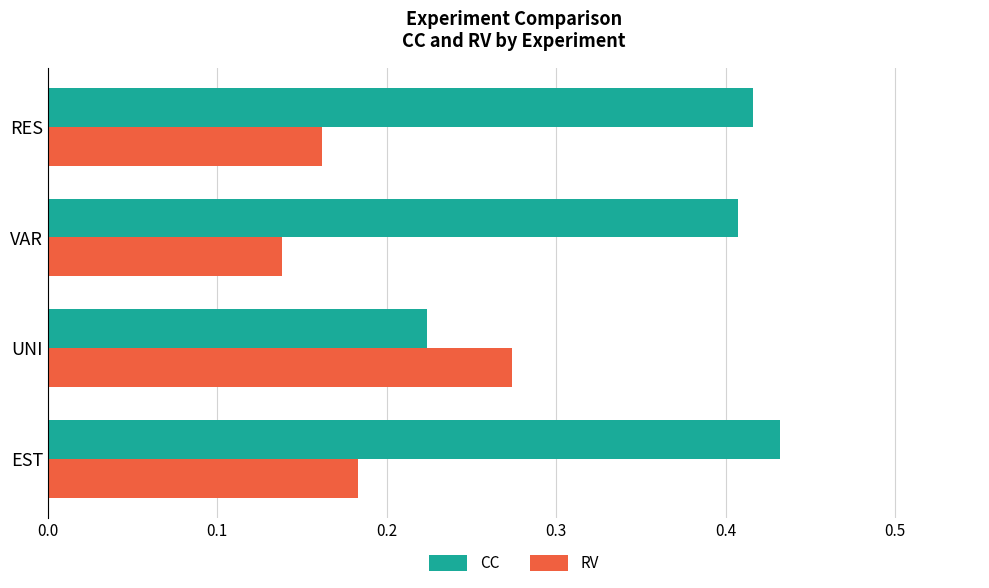

At which label is RV closest to 0?

VAR